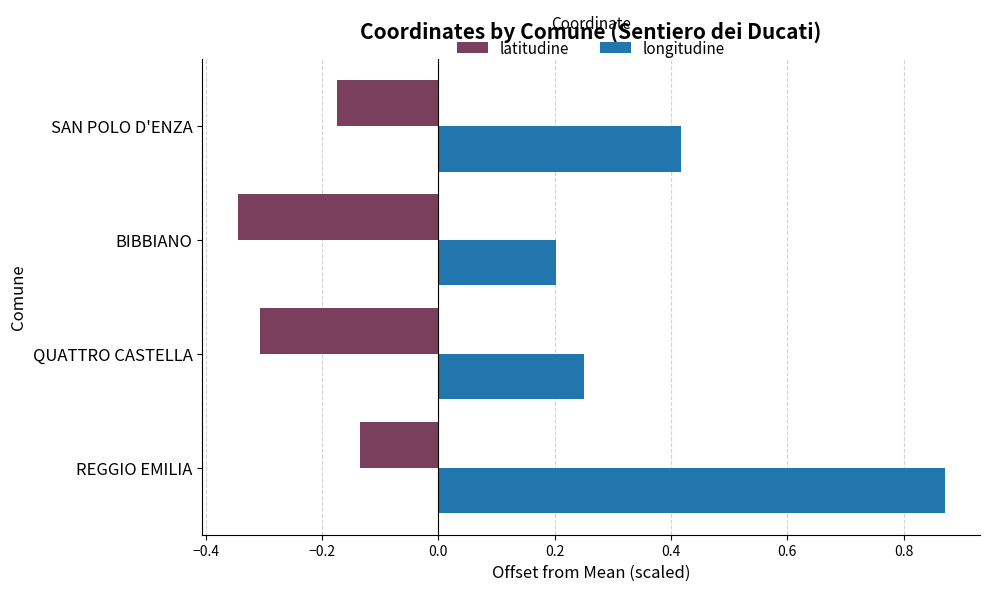

Is the value of longitudine at BIBBIANO greater than the value of latitudine at QUATTRO CASTELLA?

Yes